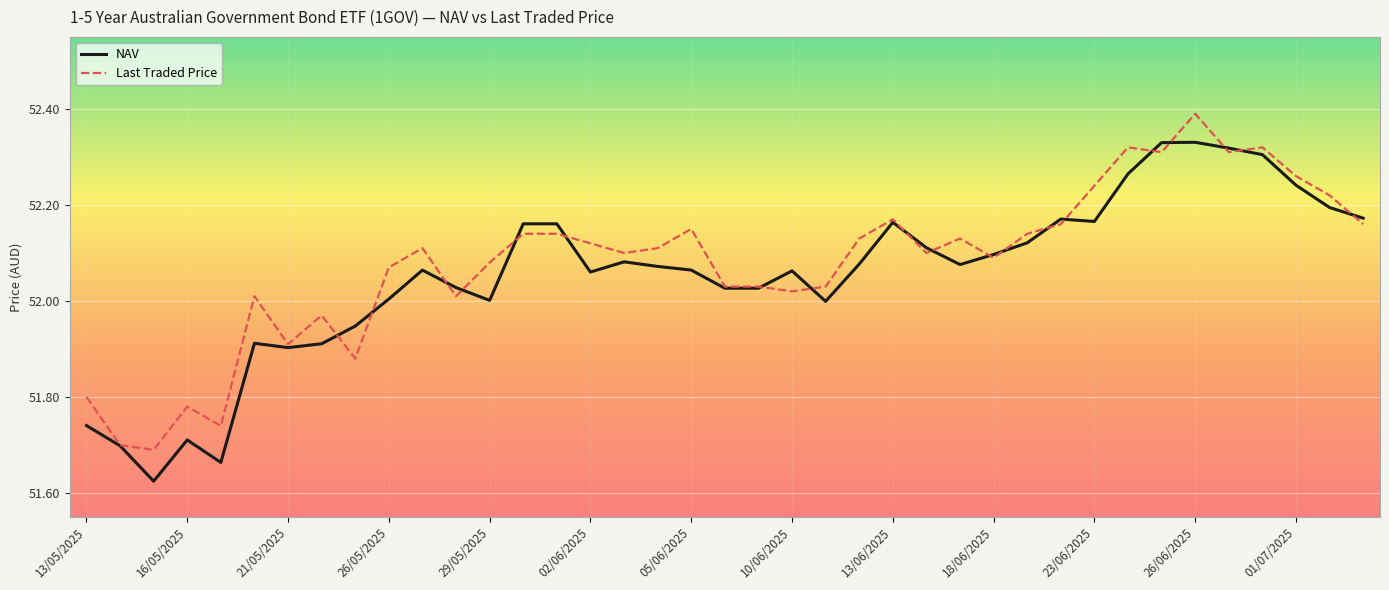

Which series has the largest range (max minus min)?

NAV